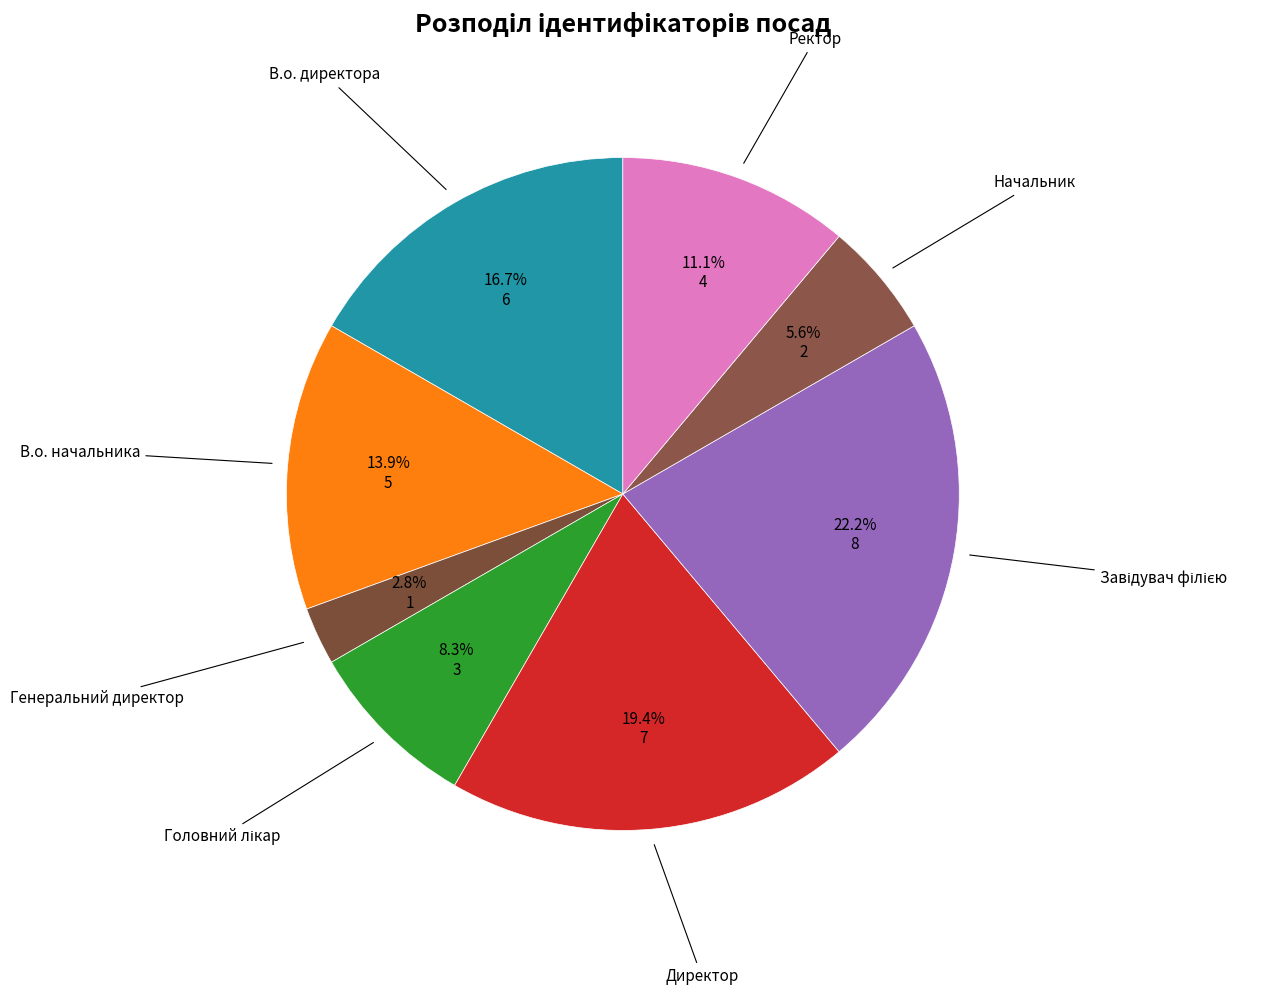

Which slice is the smallest?

Генеральний директор